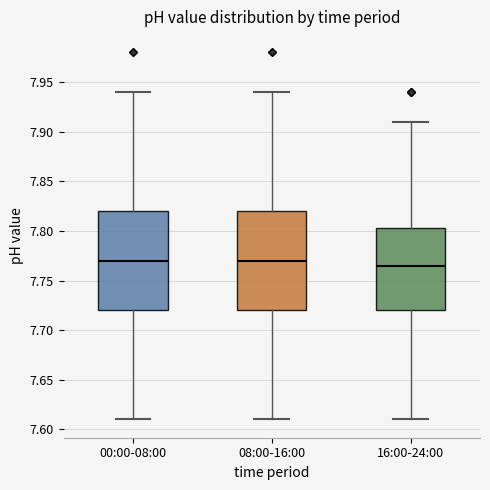

Reading left to right, transcribe this box plot: for each box, give where its median line is, the range the box spans, and where its two whiskers end, as read against the y-axis. The values are not printed on the chart, so give them approximately, as read against the axis.

00:00-08:00: median 7.770, box 7.720 to 7.820, whiskers 7.610 to 7.940
08:00-16:00: median 7.770, box 7.720 to 7.820, whiskers 7.610 to 7.940
16:00-24:00: median 7.765, box 7.720 to 7.805, whiskers 7.610 to 7.910